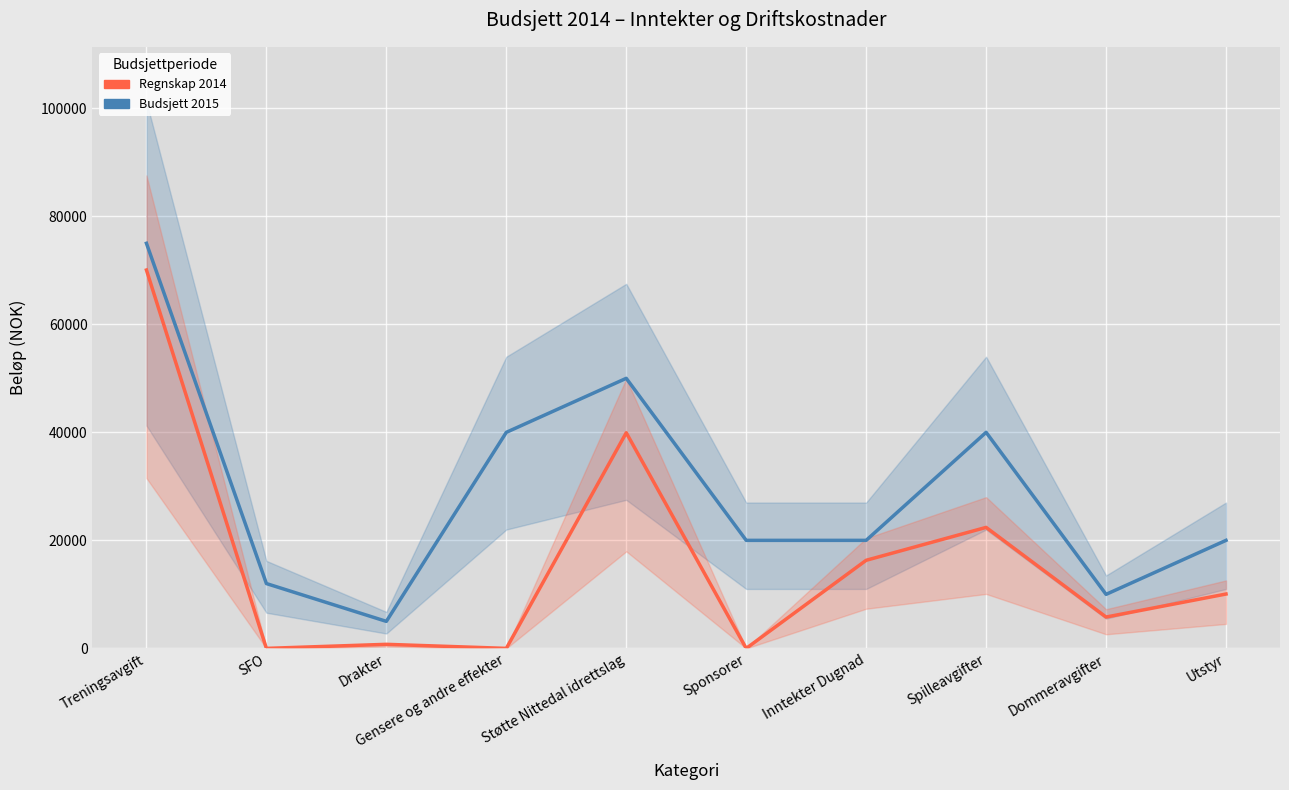

Rank the categories by Regnskap 2014 value from lowest to highest.

SFO, Gensere og andre effekter, Sponsorer, Drakter, Dommeravgifter, Utstyr, Inntekter Dugnad, Spilleavgifter, Støtte Nittedal idrettslag, Treningsavgift